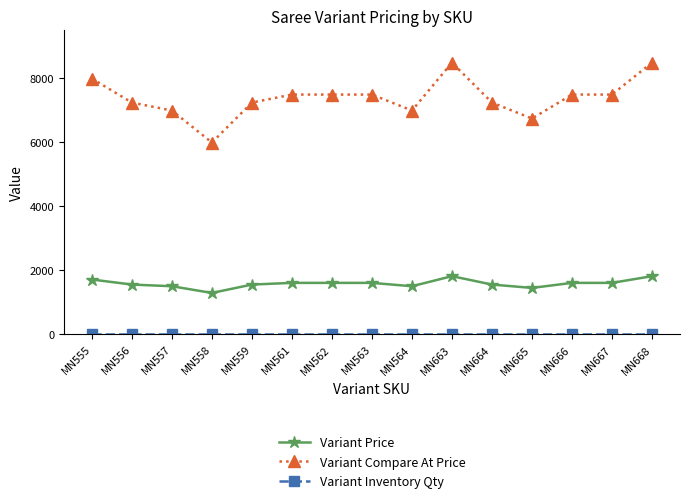

What is the difference between the maximum and minimum values in the Variant Price series?

525.0